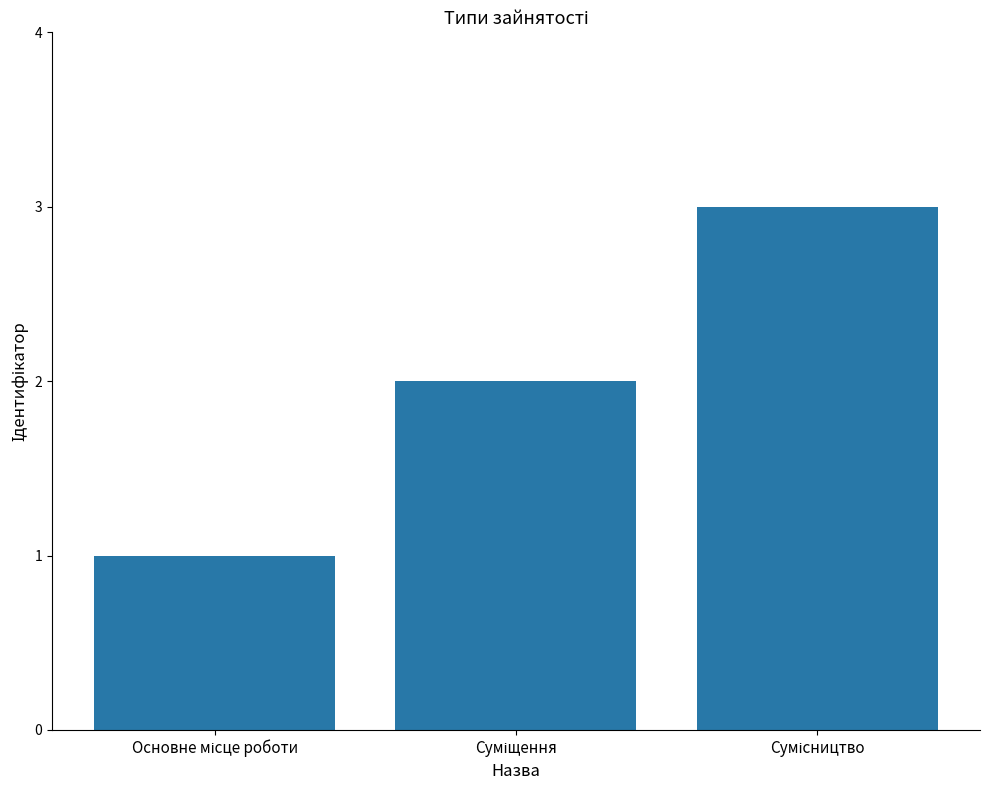

What is the maximum value shown in the chart?

3